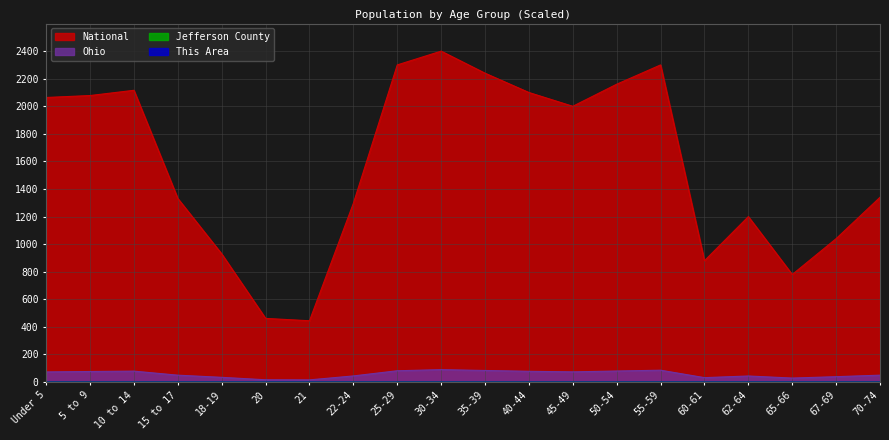

What is the total value across all series at 55-59?

2386.4